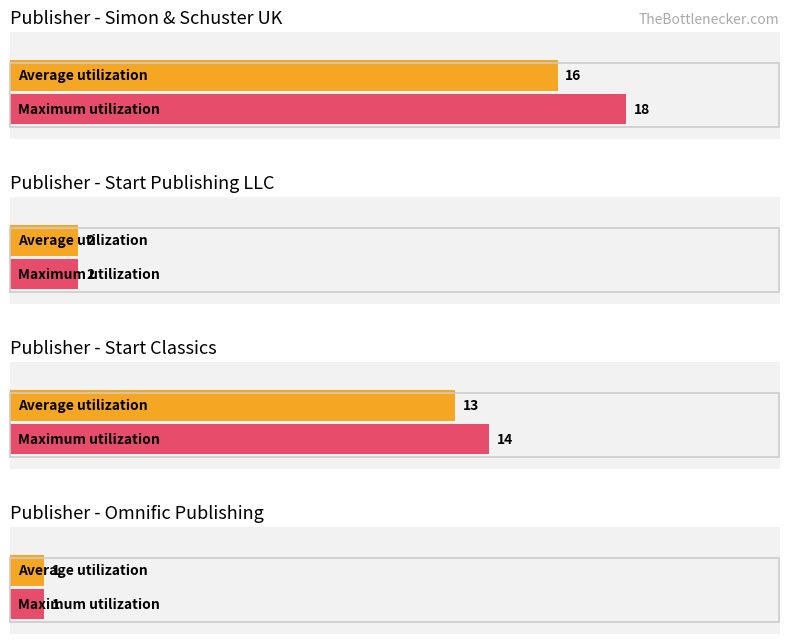

Between Simon & Schuster UK and Start Publishing LLC, which series saw the biggest shift?

Maximum utilization